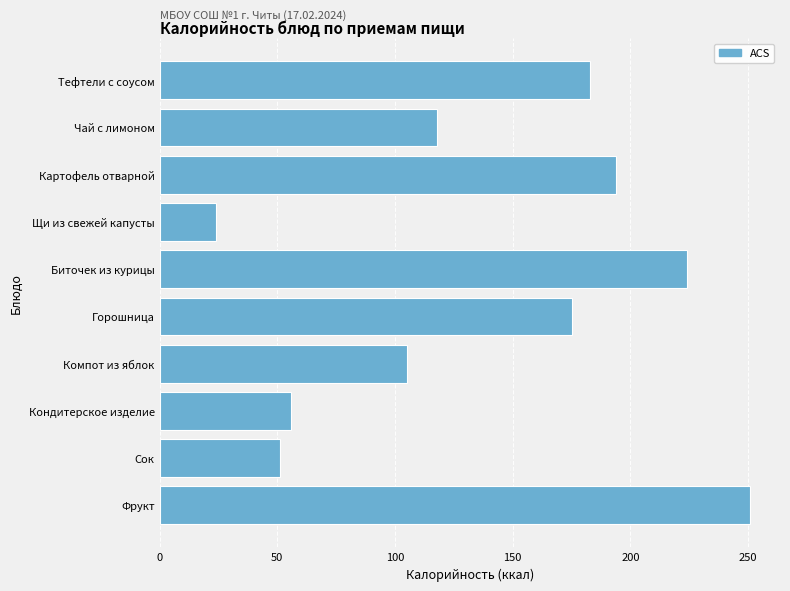

Reading bottom to top, list all the values displayed in this chart.

251	51	56	105	175	224	24	194	118	183